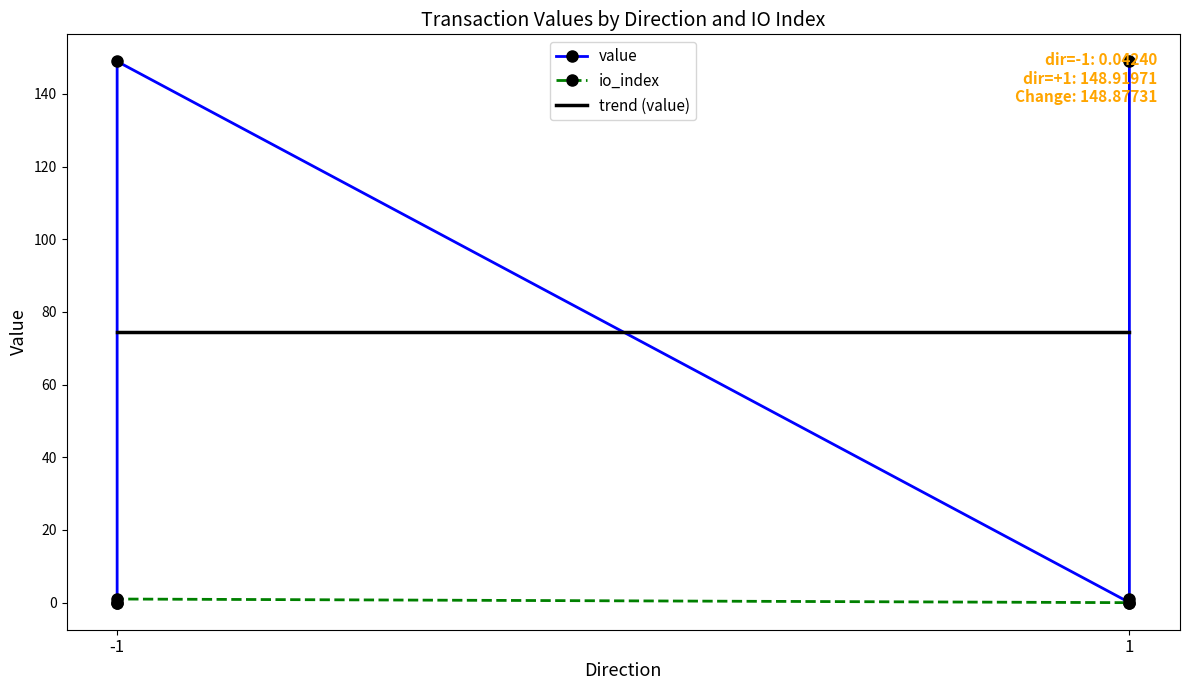

True or false: io_index and value intersect in this chart.

False